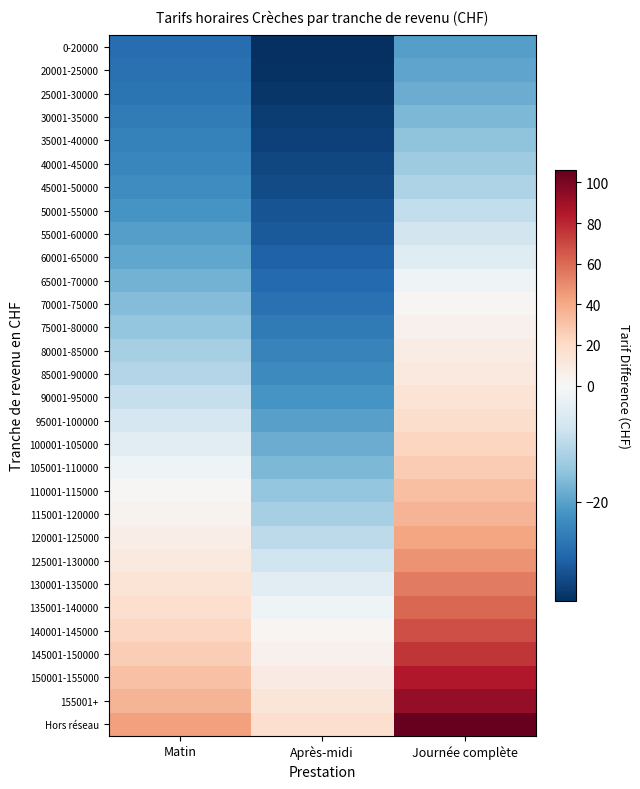

Which category has the lowest value across all series?

Après-midi